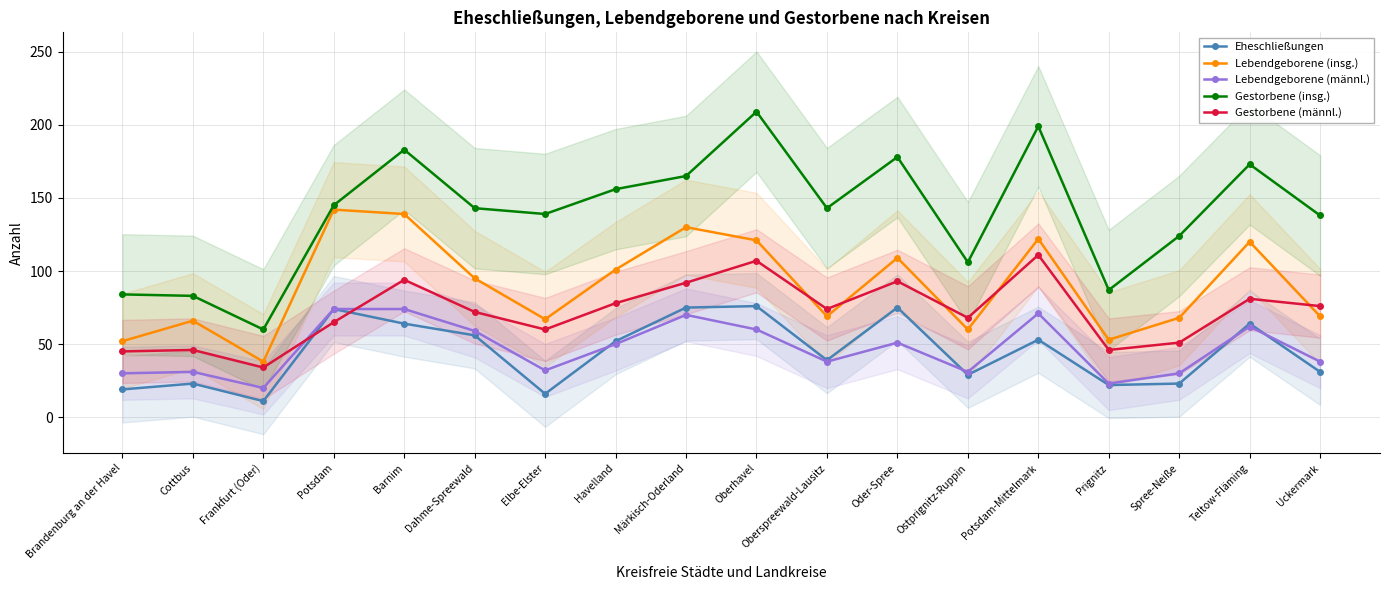

True or false: Gestorbene (männl.) and Lebendgeborene (insg.) intersect in this chart.

True